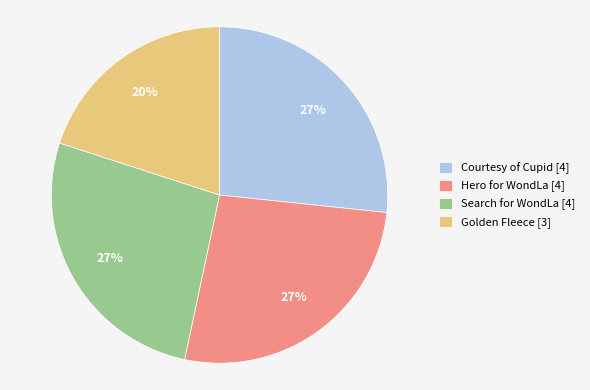

Is there any slice that represents more than half of the pie?

No